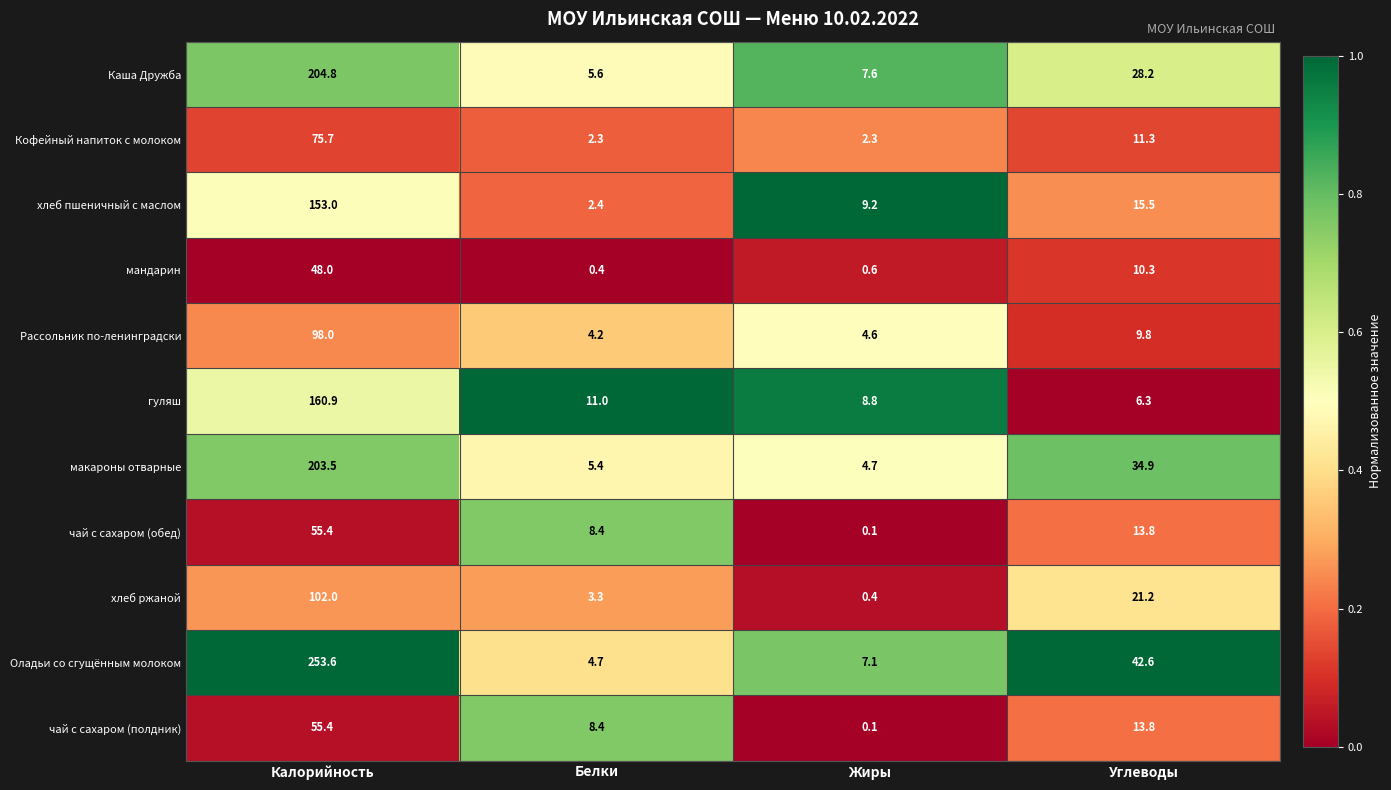

At which category is the sum across all series the highest?

Калорийность